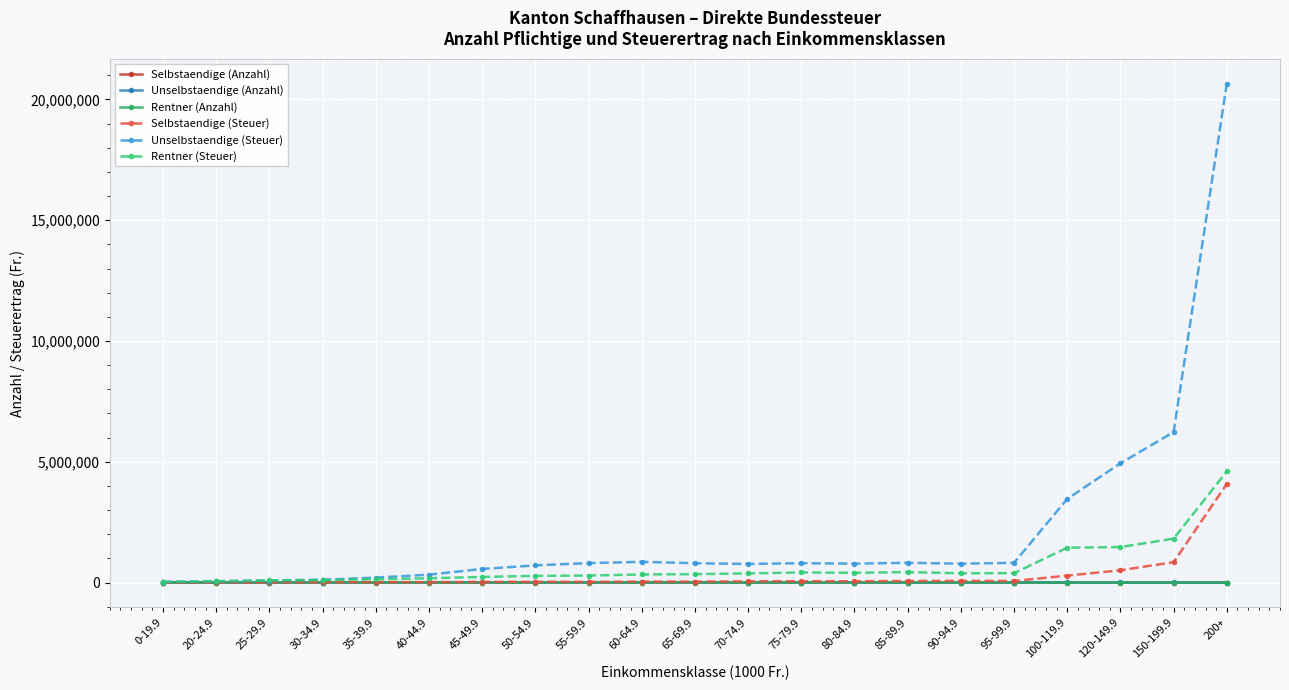

How many lines are shown in the chart?

6